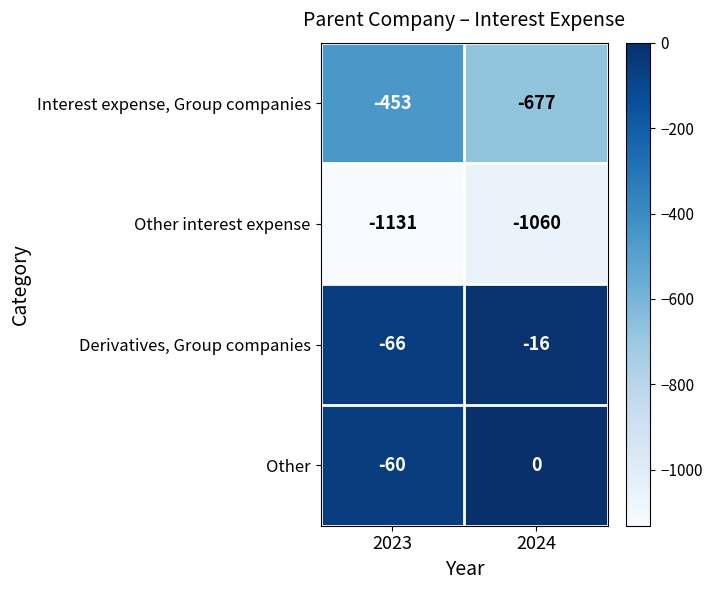

Count the number of data series in this chart.

4